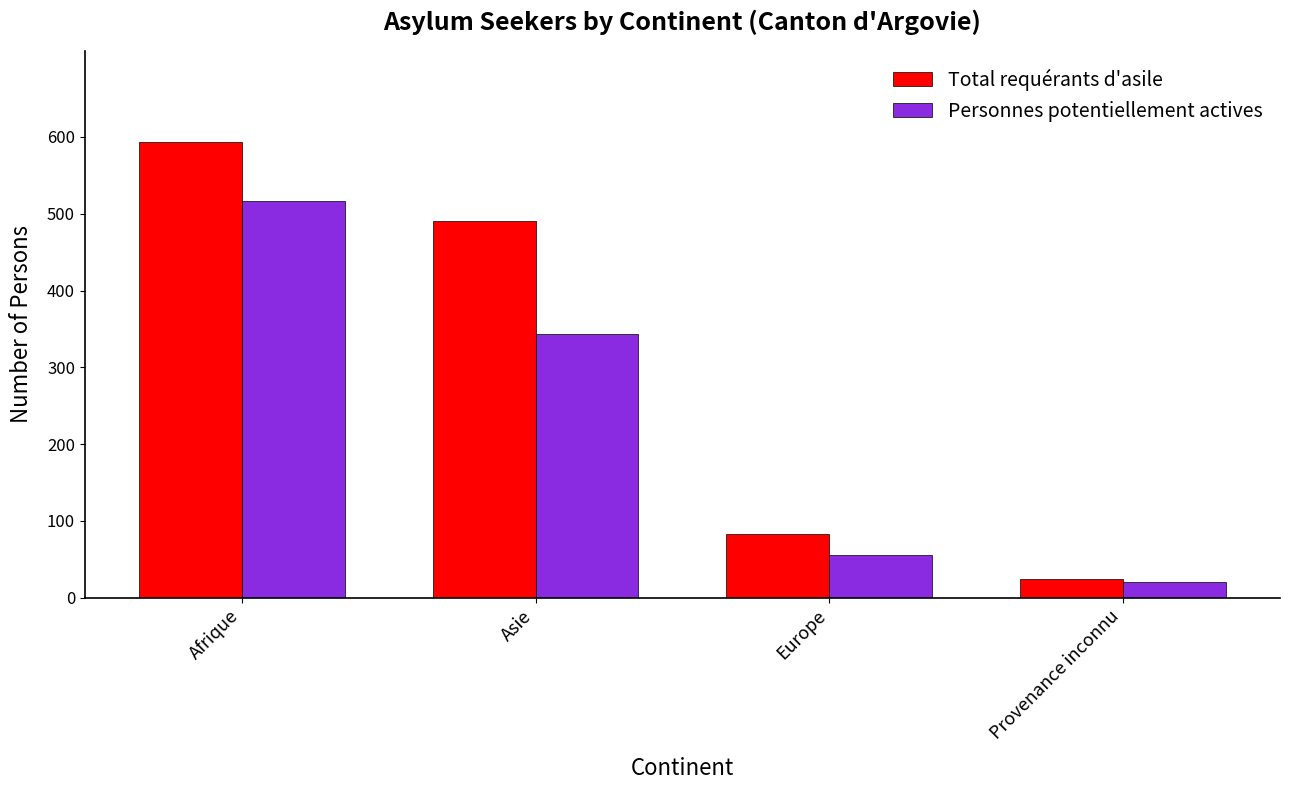

Count the number of data series in this chart.

2